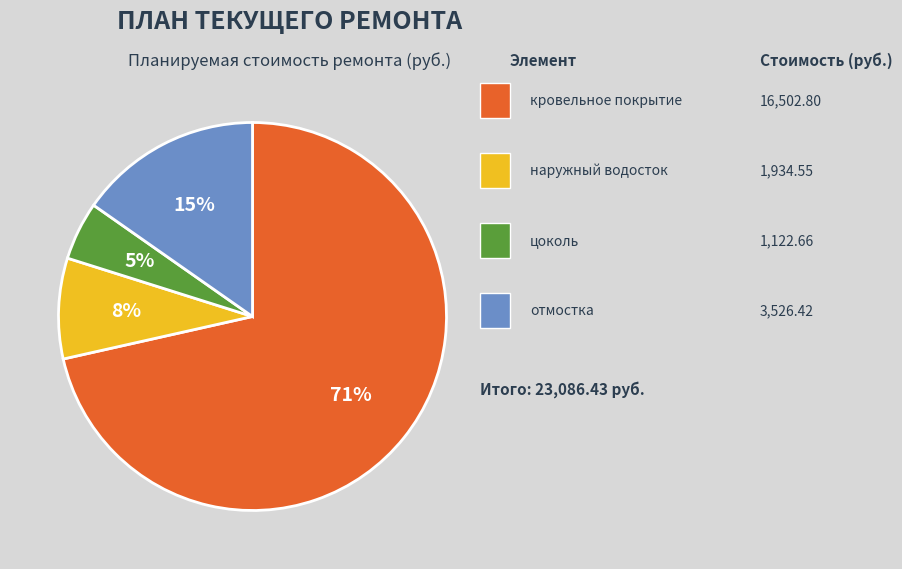

To the nearest percent, what is the average slice percentage?

25%